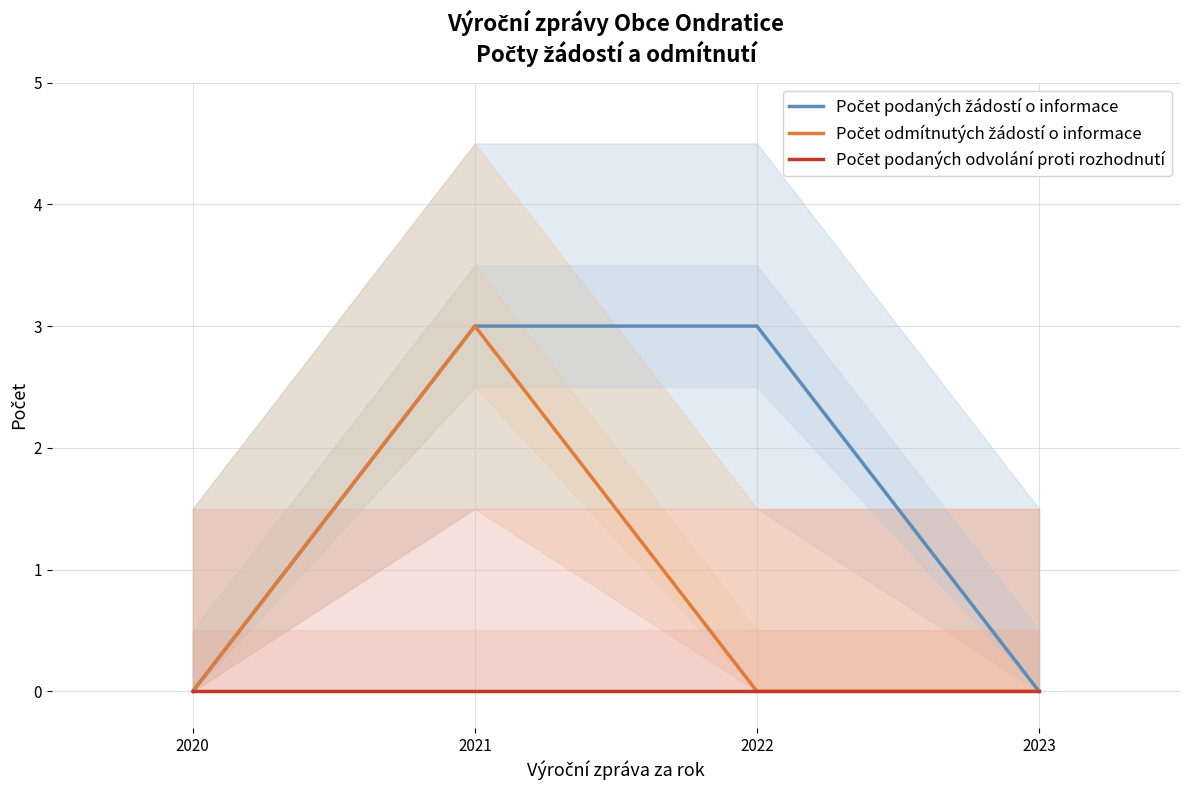

Reading left to right, extract all data points from this chart.

Počet podaných žádostí o informace: 0	3	3	0
Počet odmítnutých žádostí o informace: 0	3	0	0
Počet podaných odvolání proti rozhodnutí: 0	0	0	0